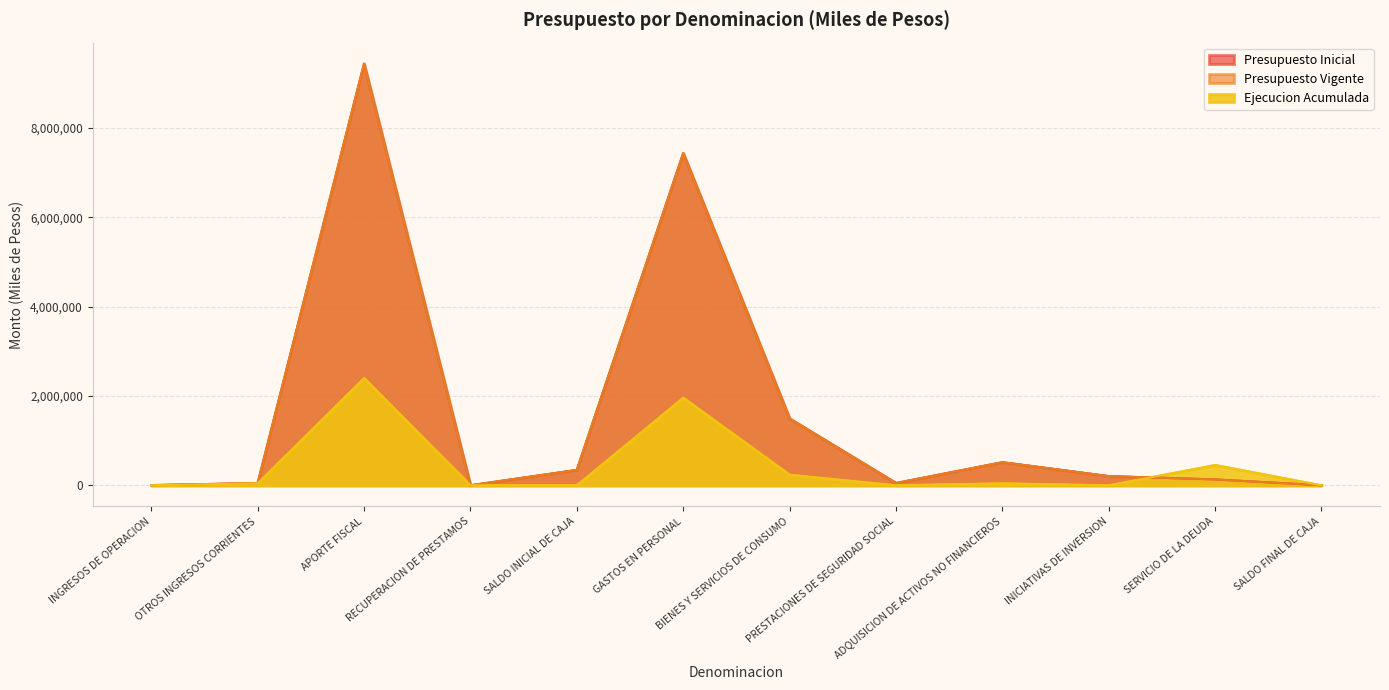

At which label is Presupuesto Inicial closest to 4718134?

GASTOS EN PERSONAL